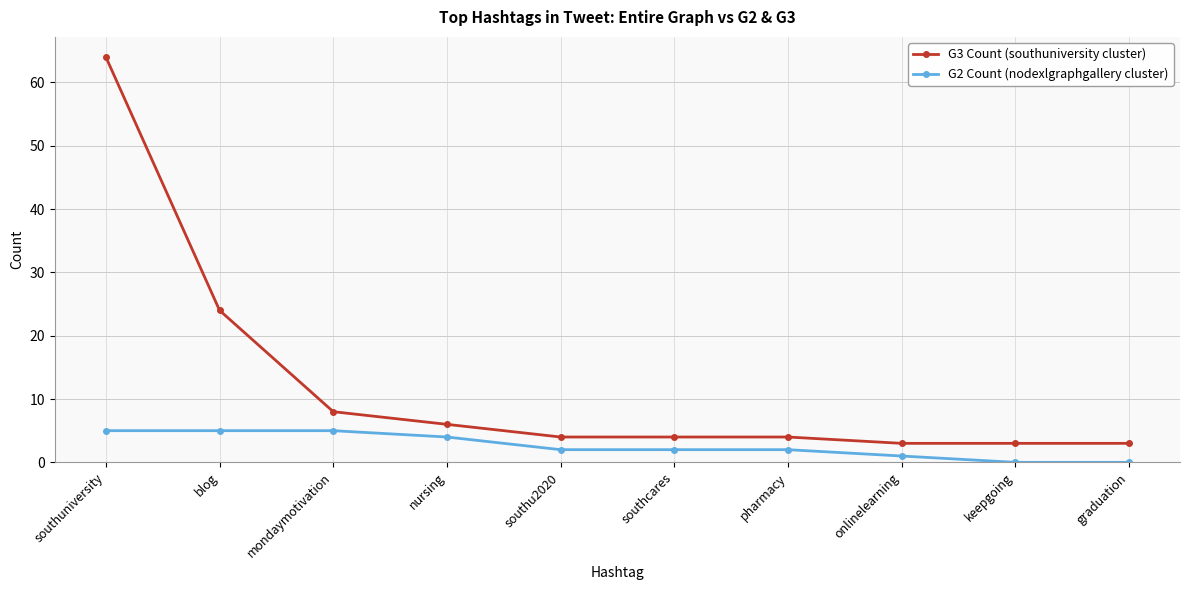

Count the number of categories in the chart.

10